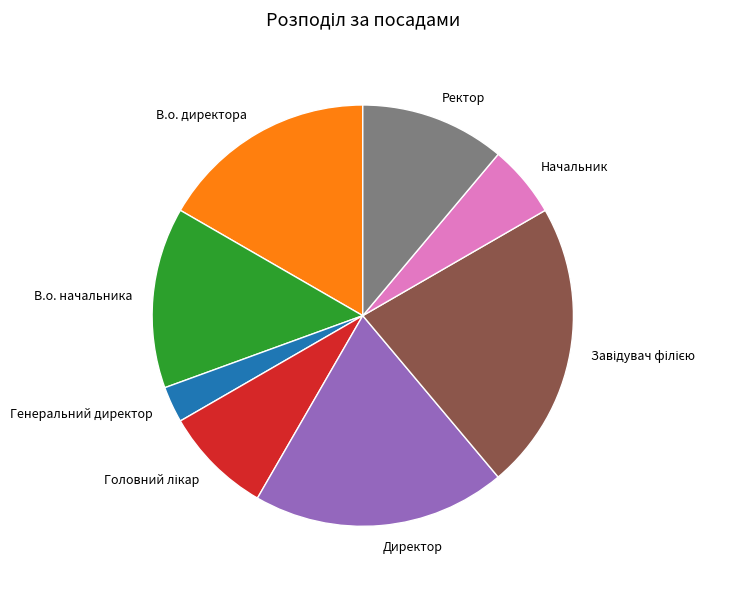

What is the smallest slice in the pie chart?

Генеральний директор